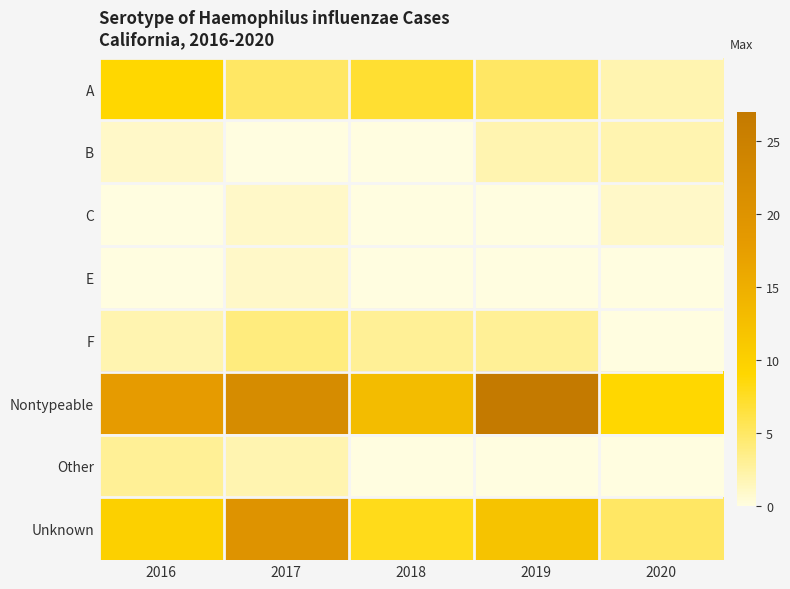

Which label corresponds to the largest value in the chart?

2019